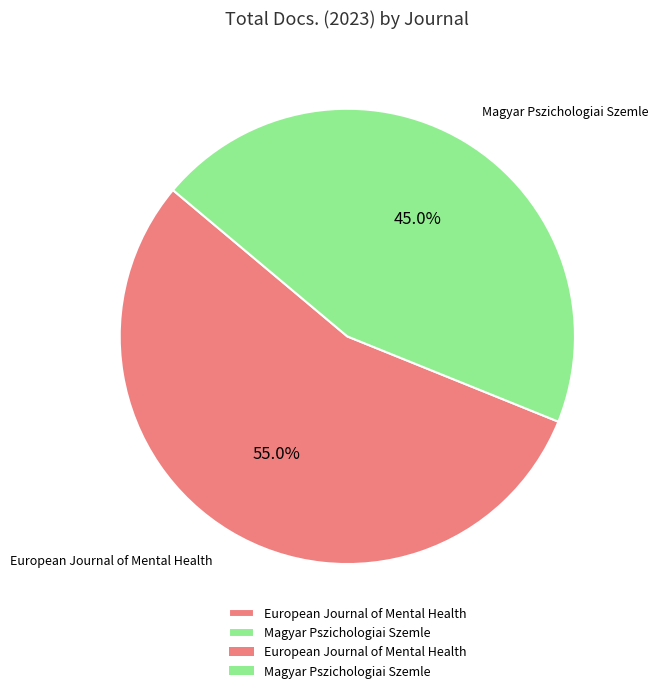

How many segments does this pie chart have?

2